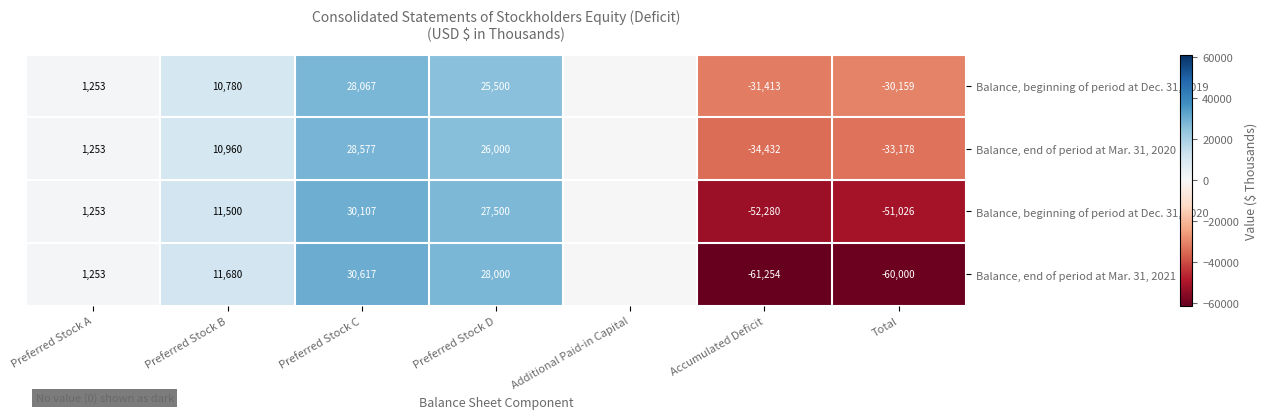

At Total, list the series in order from smallest to largest.

Balance, end of period at Mar. 31, 2021, Balance, beginning of period at Dec. 31, 2020, Balance, end of period at Mar. 31, 2020, Balance, beginning of period at Dec. 31, 2019